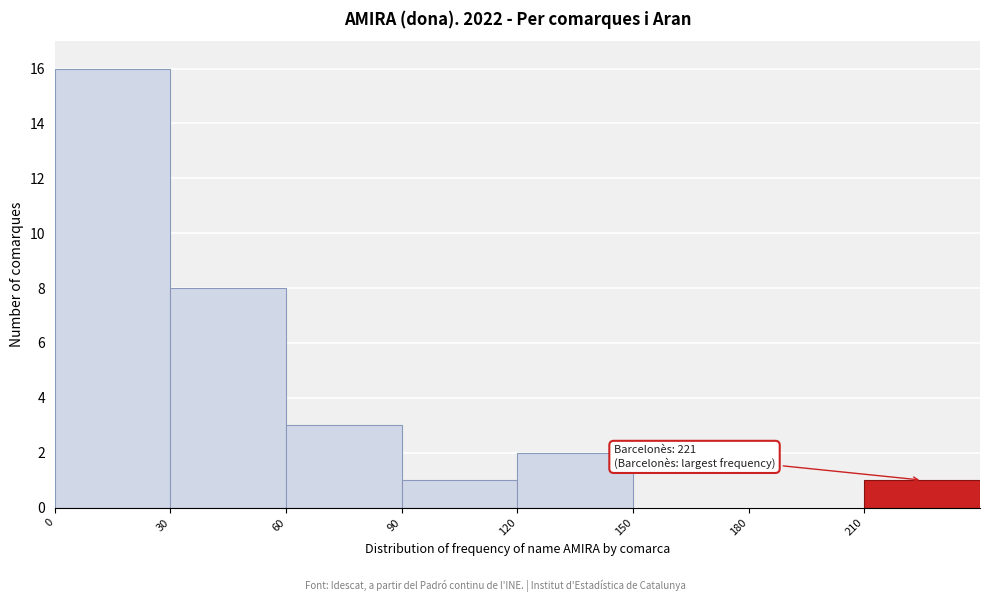

Over which range of the x-axis is the bar tallest?

0 to 30